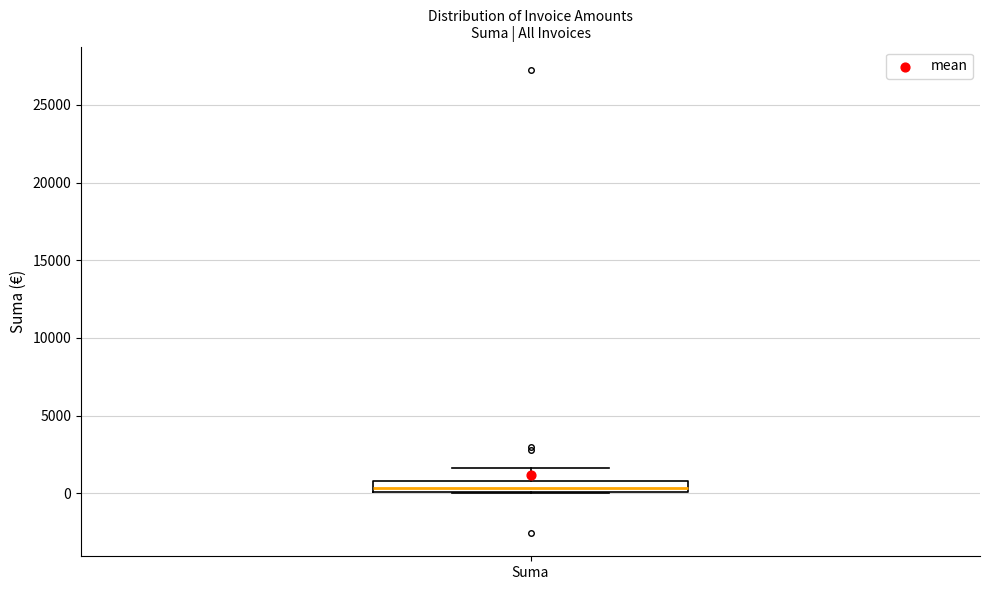

Where does the median line of the box for Suma sit on the y-axis? The values are not printed on the chart, so give them approximately, as read against the axis.

500